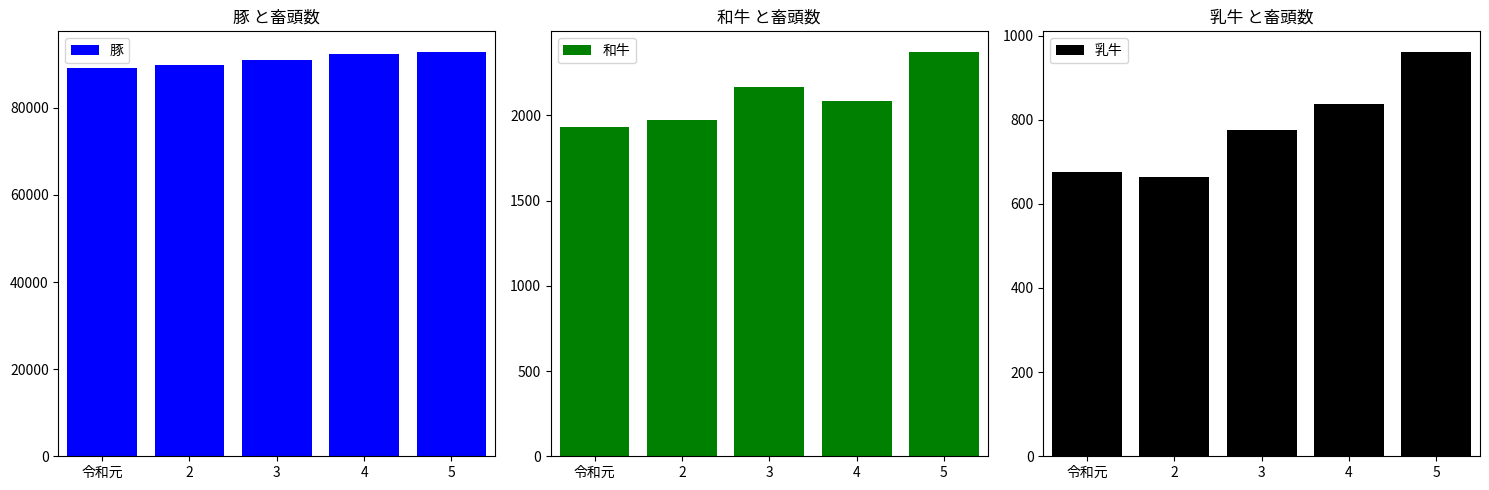

The value of 豚 at 3 is 91039. True or false?

True